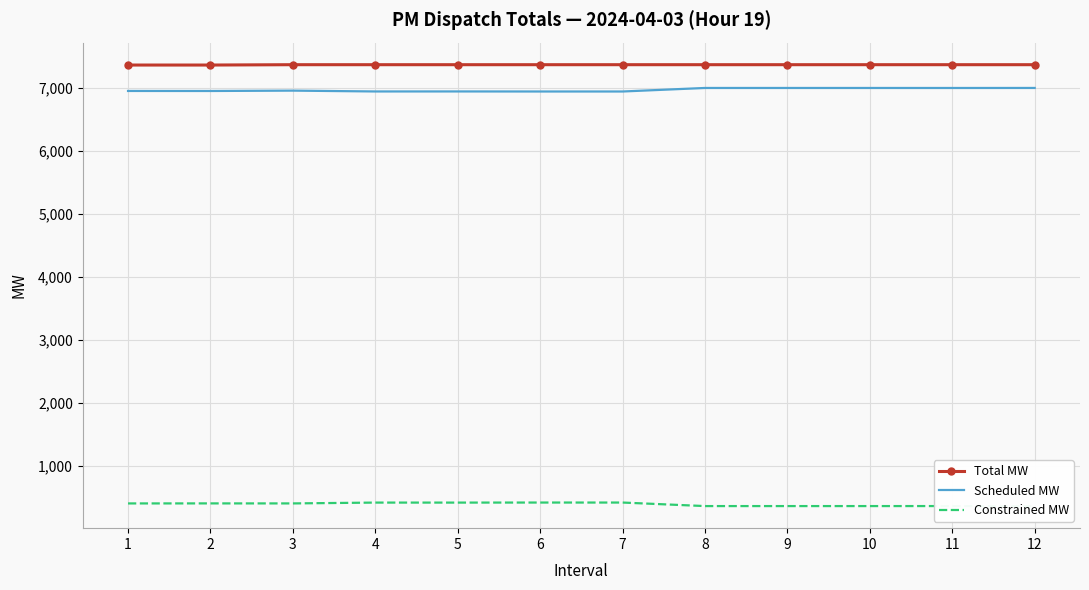

Which series changed the most between 1 and 8?

Scheduled MW